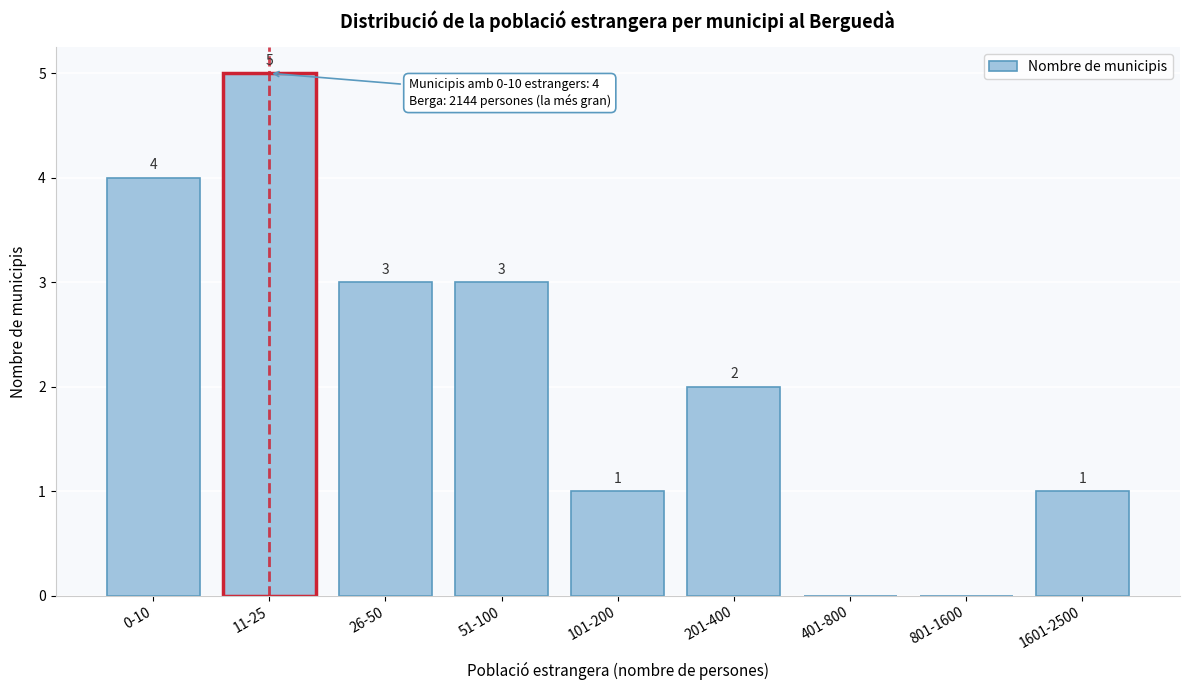

Reading left to right, list all the values displayed in this chart.

0-10=4	11-25=5	26-50=3	51-100=3	101-200=1	201-400=2	401-800=0	801-1600=0	1601-2500=1